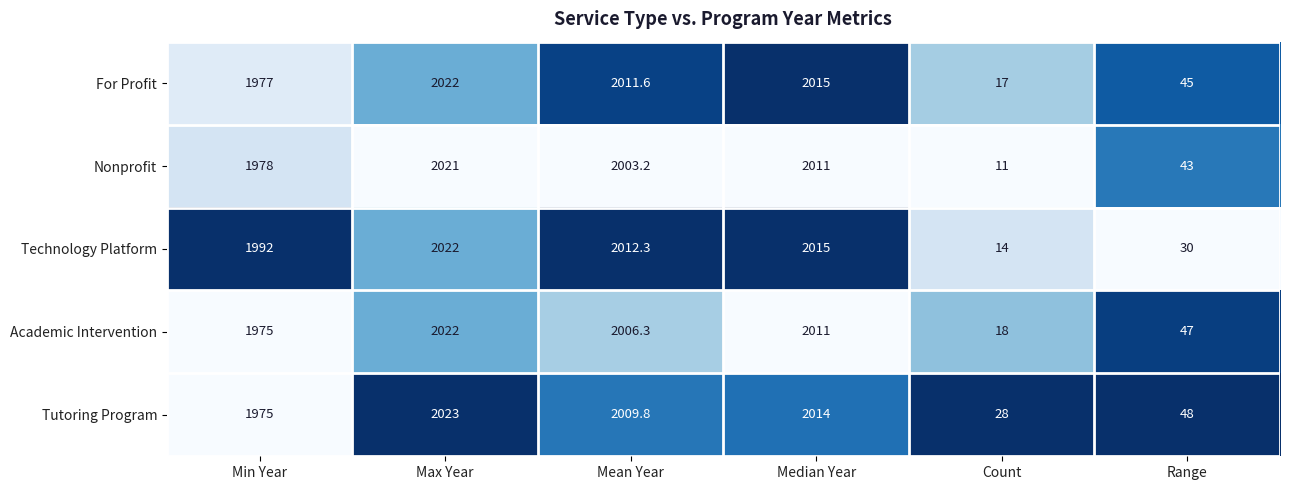

What is the maximum value shown in the chart?

2023.0